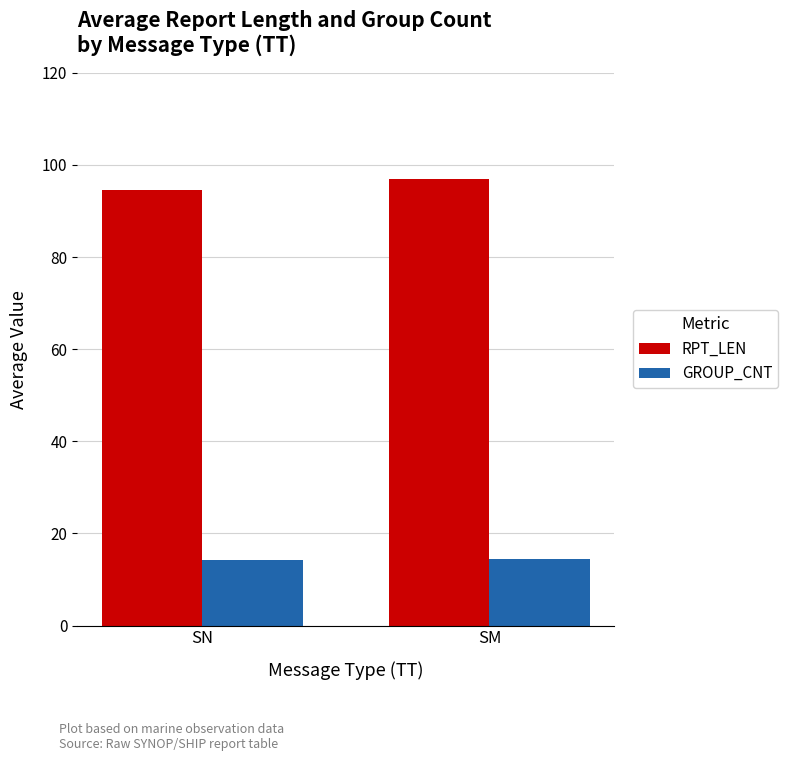

The value of GROUP_CNT at SM is 14.5. True or false?

True